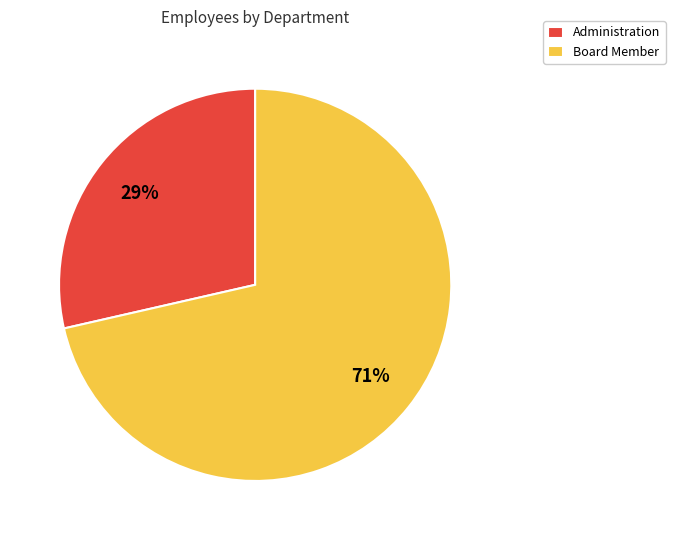

Is it true that Administration is 29% of the pie?

True